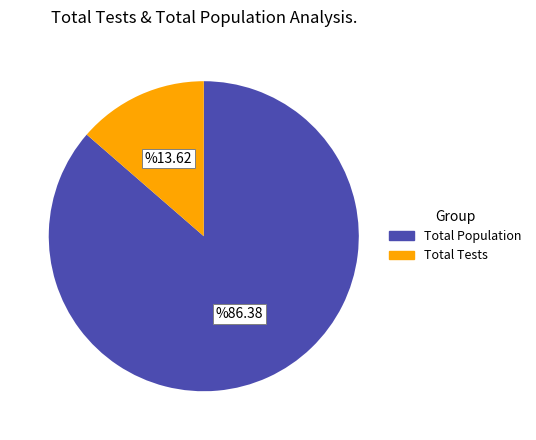

Count the number of slices in the pie.

2